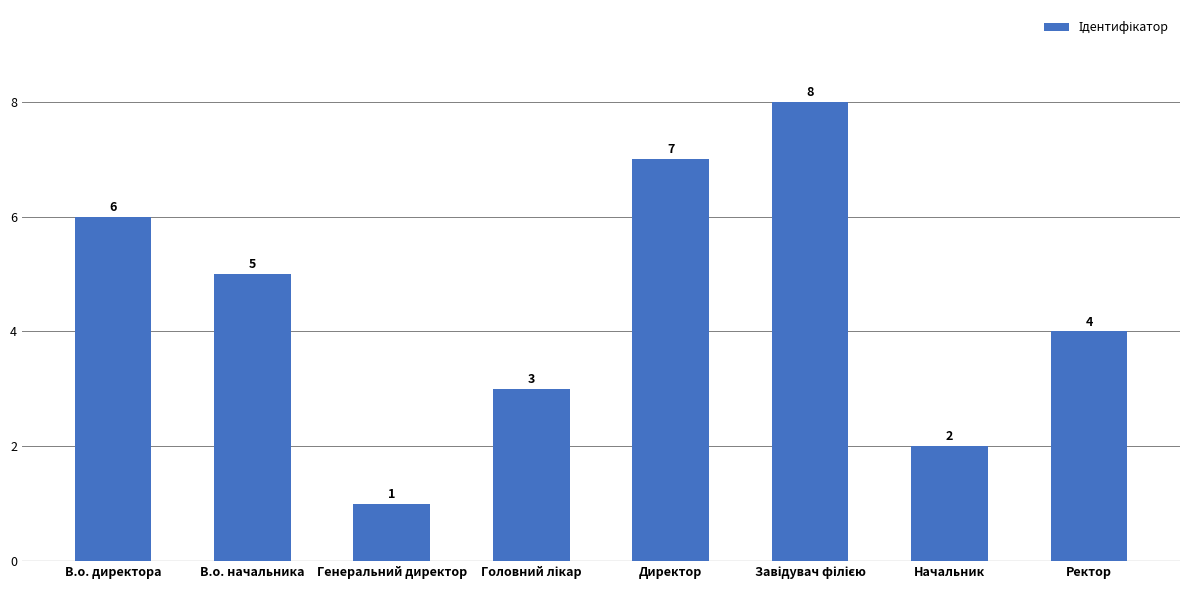

Between Генеральний директор and Ректор, which is larger?

Ректор